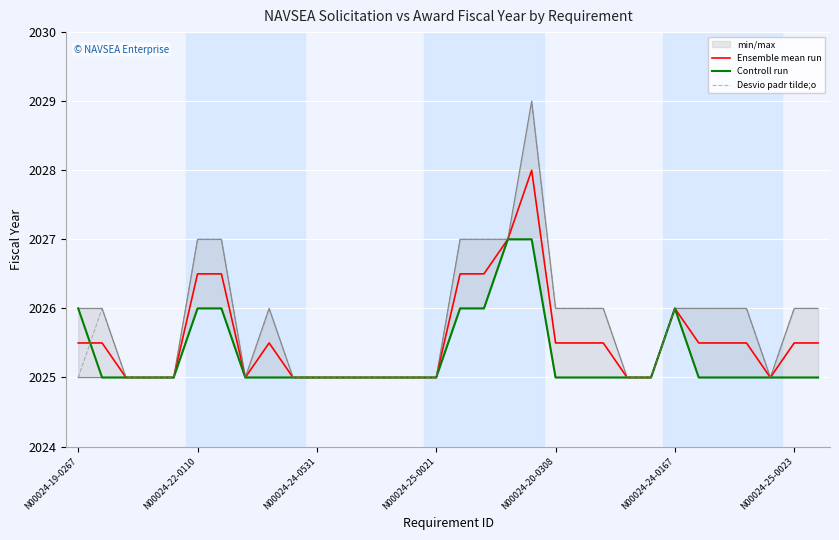

What is the average value of the Ensemble mean run series?

2025.5